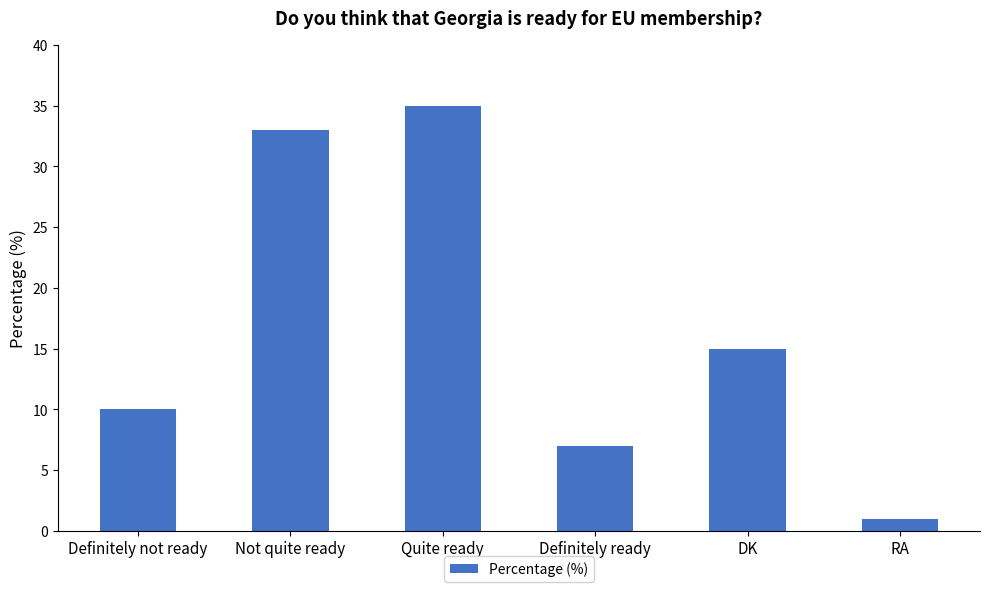

Which has a higher value, DK or Quite ready?

Quite ready